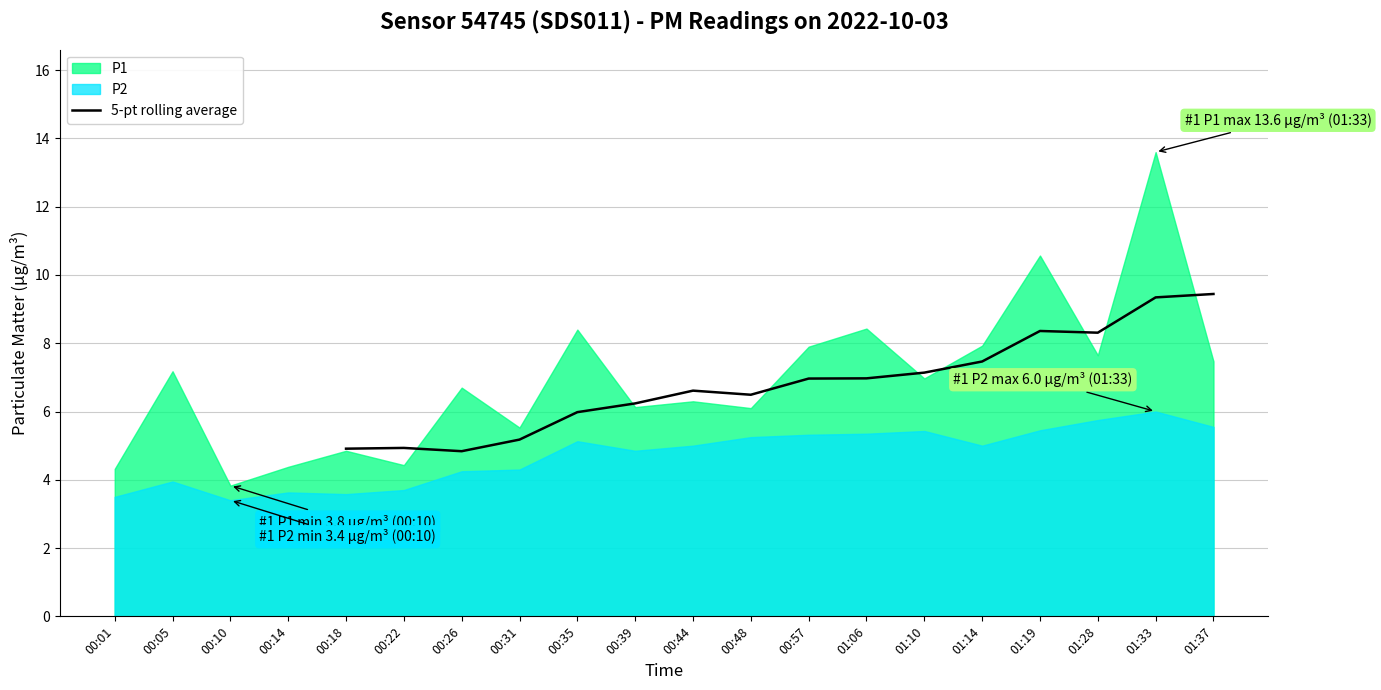

The 5-pt rolling average series shows 1.6 at 00:31. True or false?

False